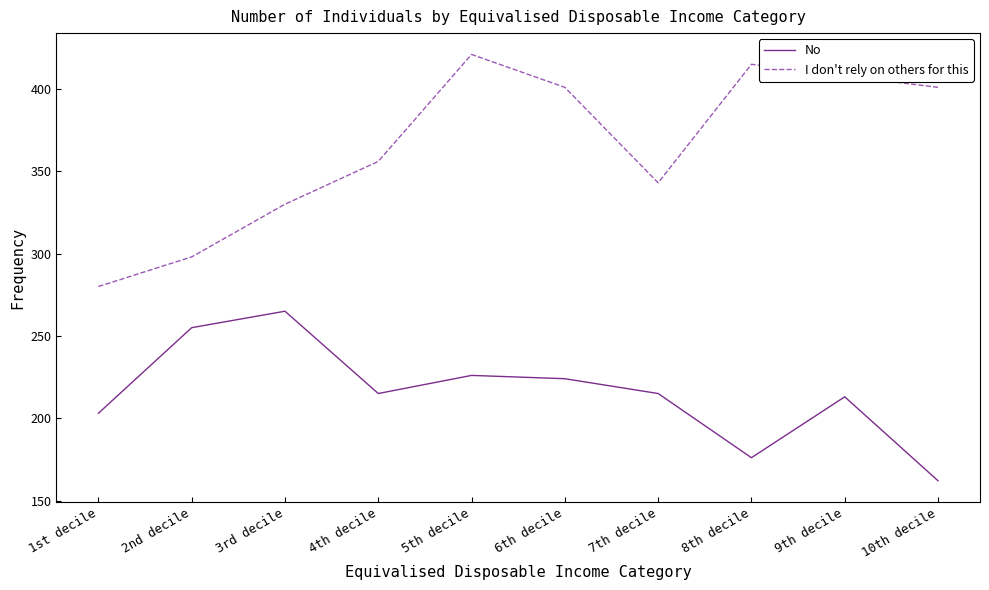

Which series has the widest spread of values?

I don't rely on others for this